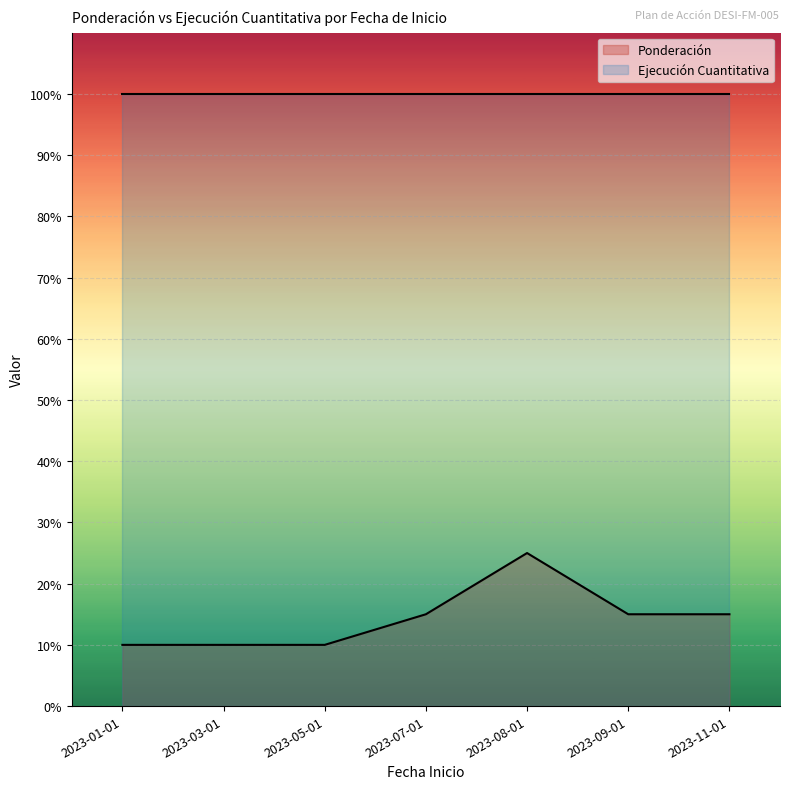

How many values are between 0 and 1?

7